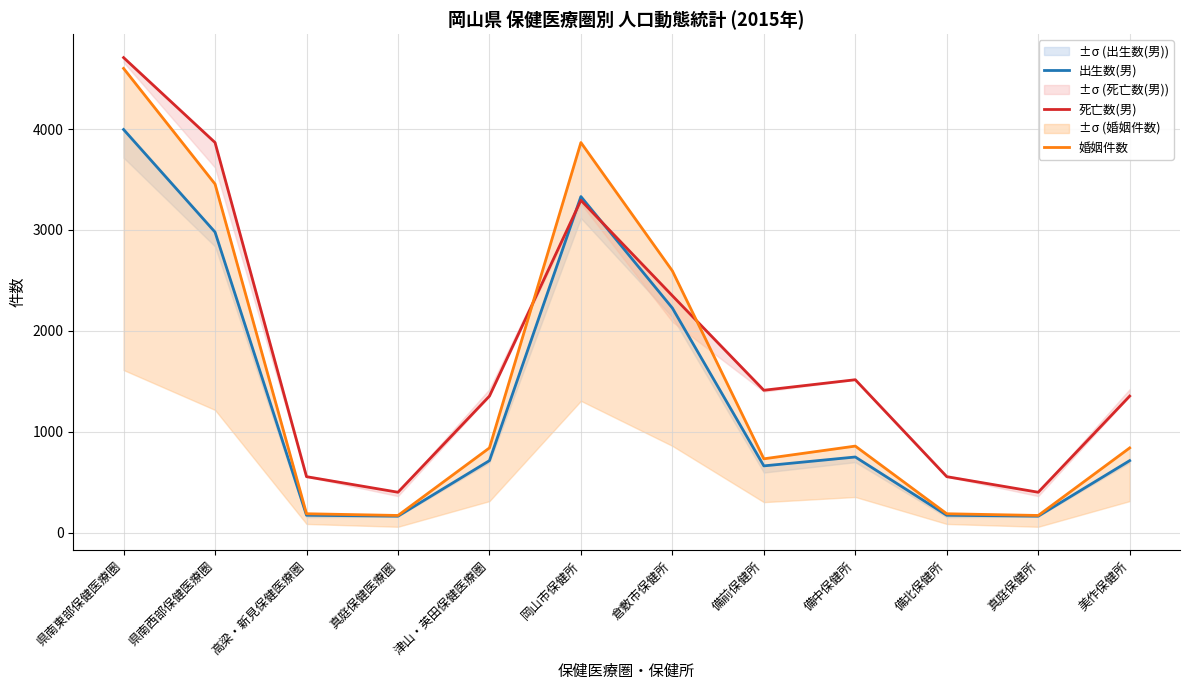

At which label is 出生数(男) closest to 2080?

倉敷市保健所